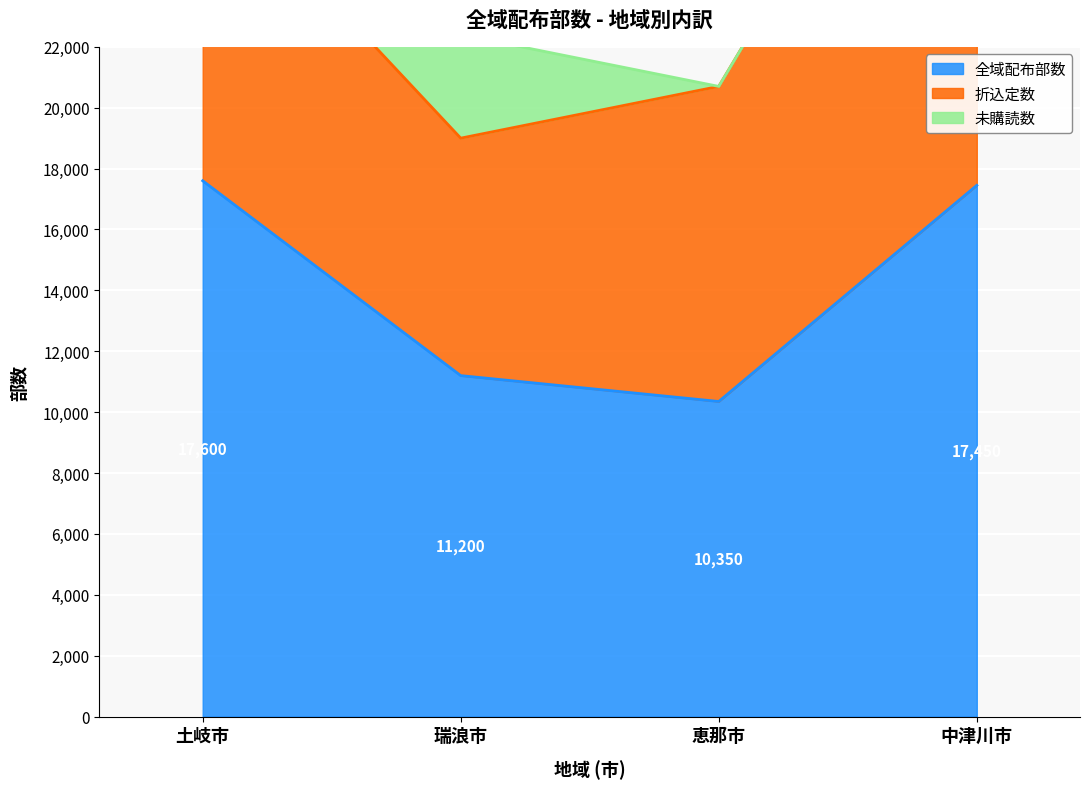

What is the total value across all series at 土岐市?

35200